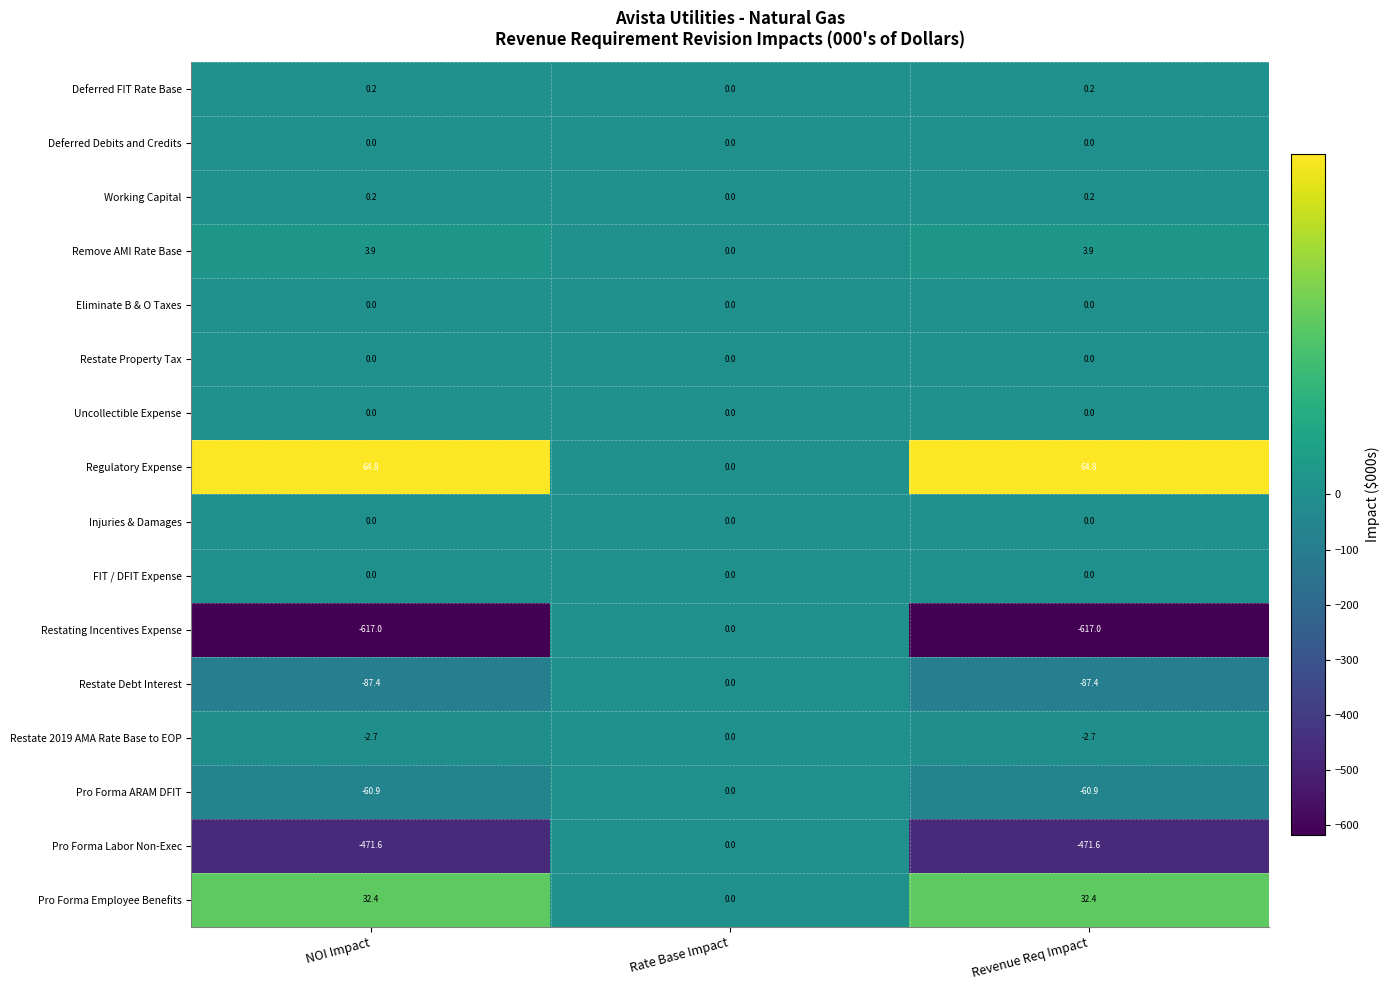

The value of Remove AMI Rate Base at Rate Base Impact is 1.8. True or false?

False